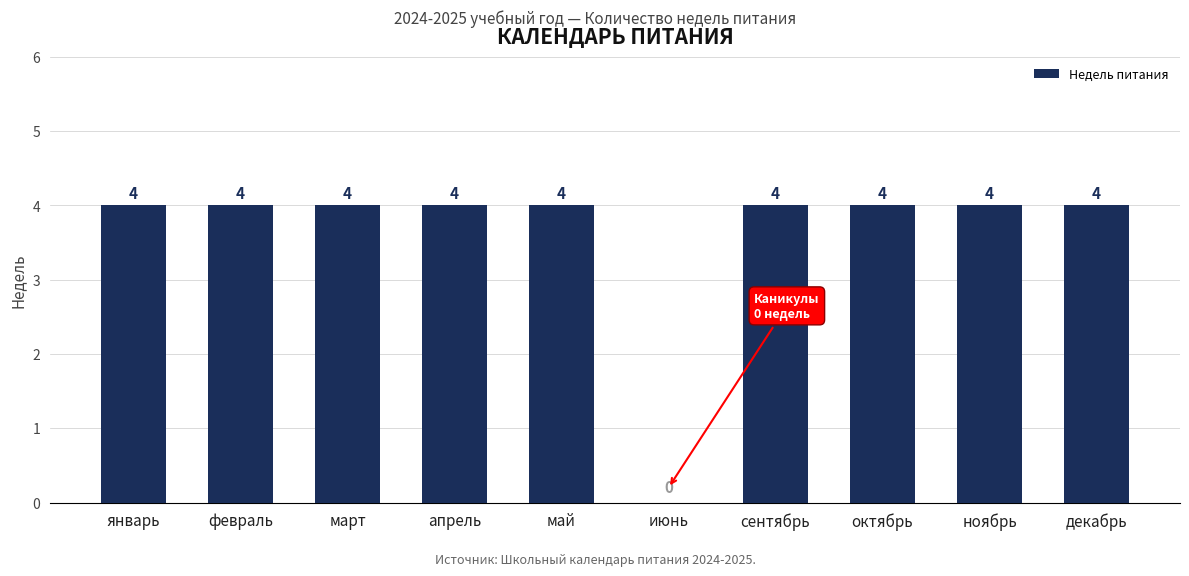

Are the bars horizontal?

No